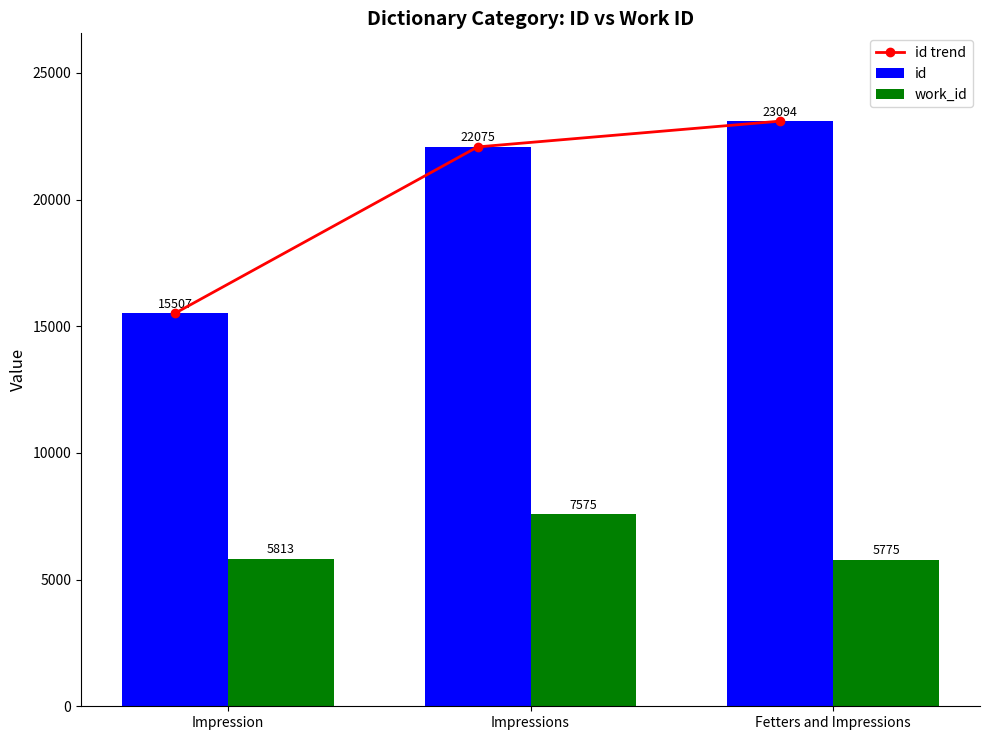

Which series has the largest range (max minus min)?

id trend